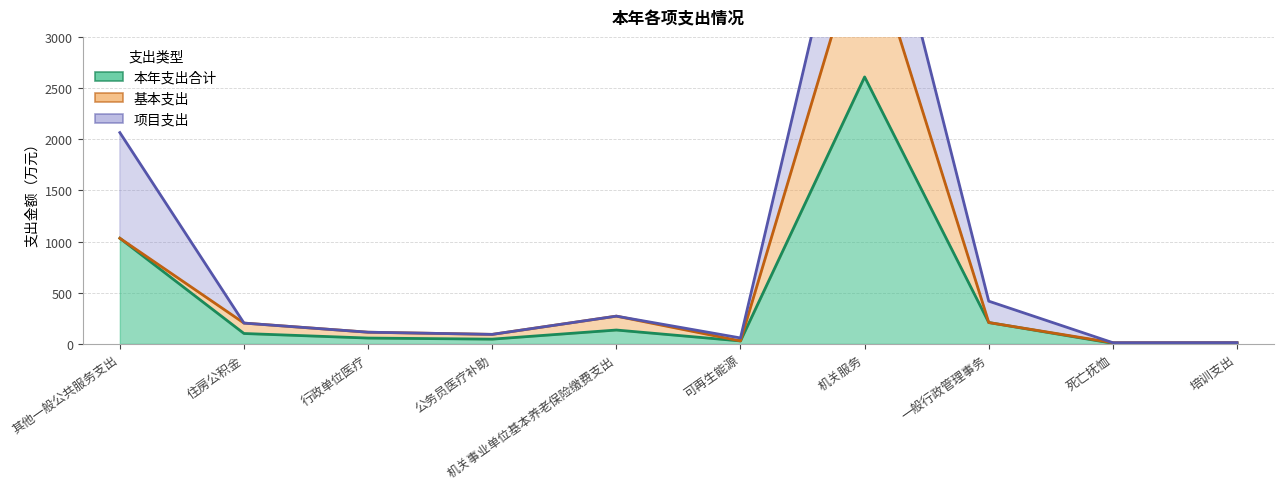

What is the difference between the 项目支出 values at 培训支出 and 其他一般公共服务支出?

1032.7